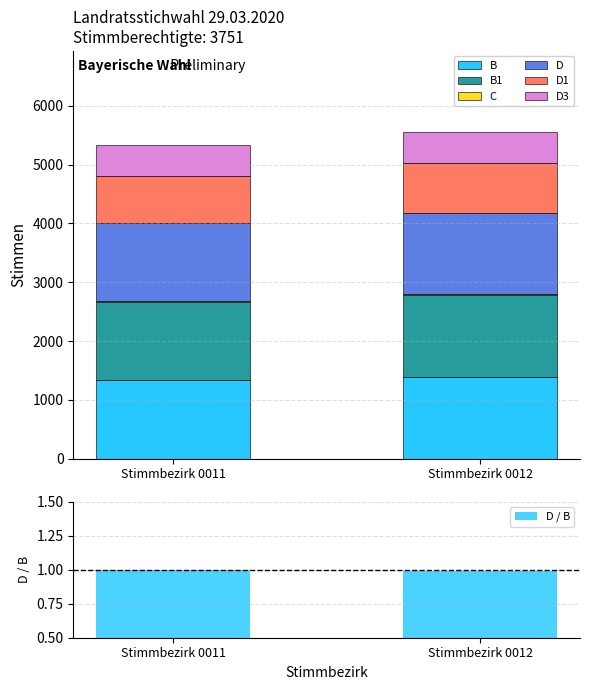

Which series changed the most between Stimmbezirk 0011 and Stimmbezirk 0012?

D1